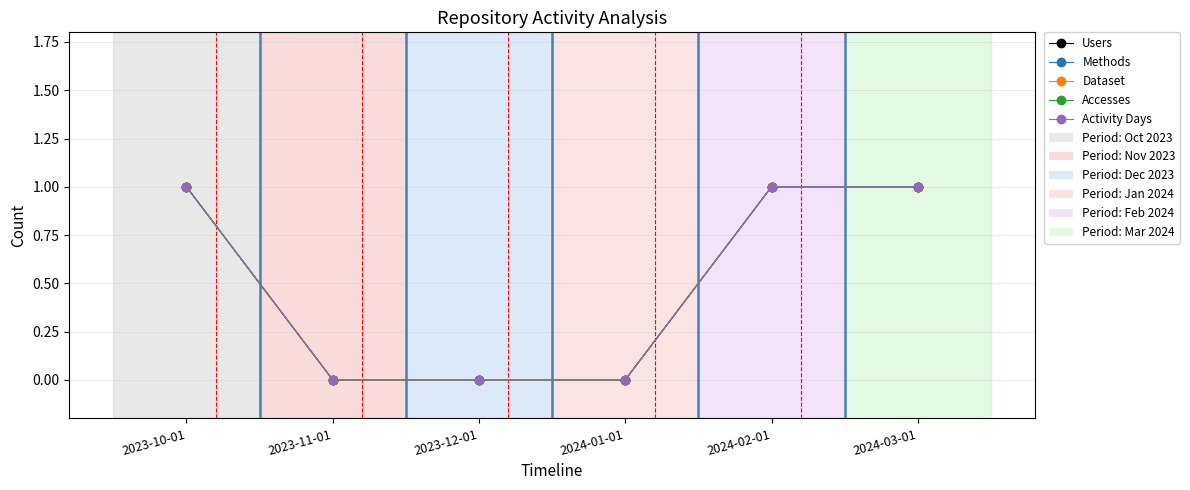

Does the chart have visible grid lines?

Yes